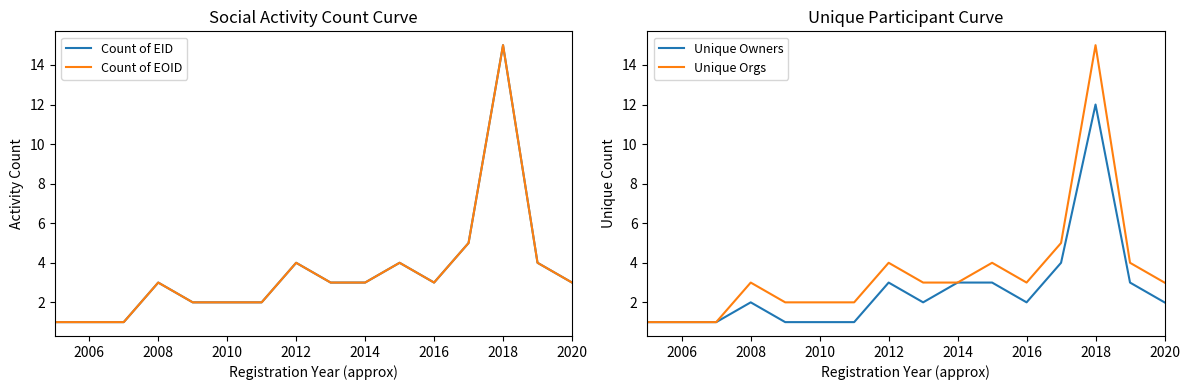

True or false: Unique Orgs and Count of EID intersect in this chart.

False